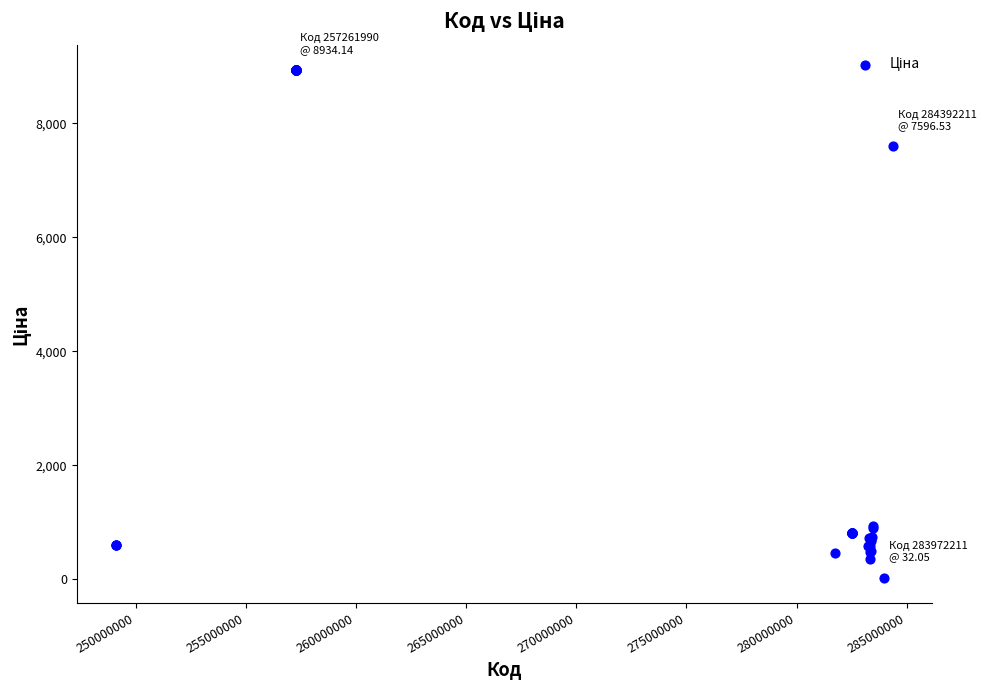

What Y value in the scatter plot is closest to 4483?

7596.5